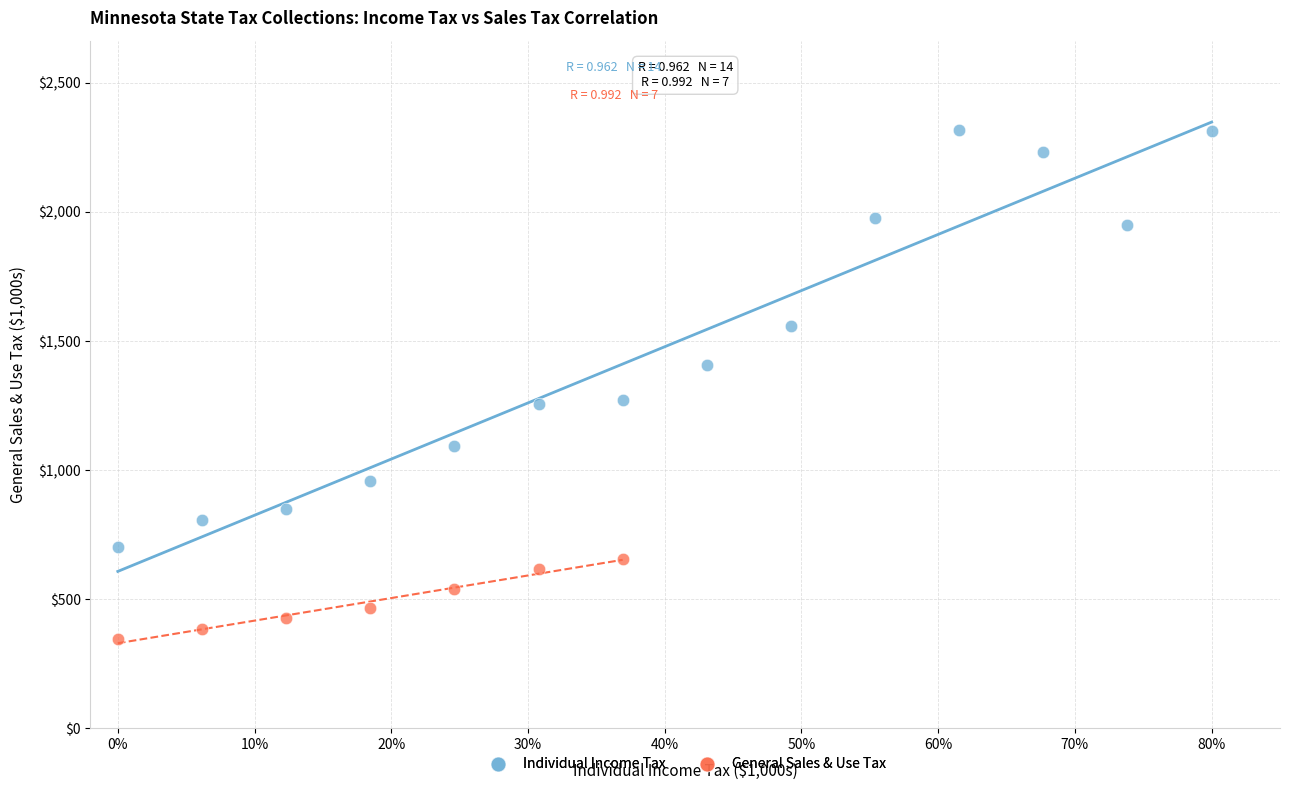

Which series reaches the minimum Y coordinate?

General Sales & Use Tax